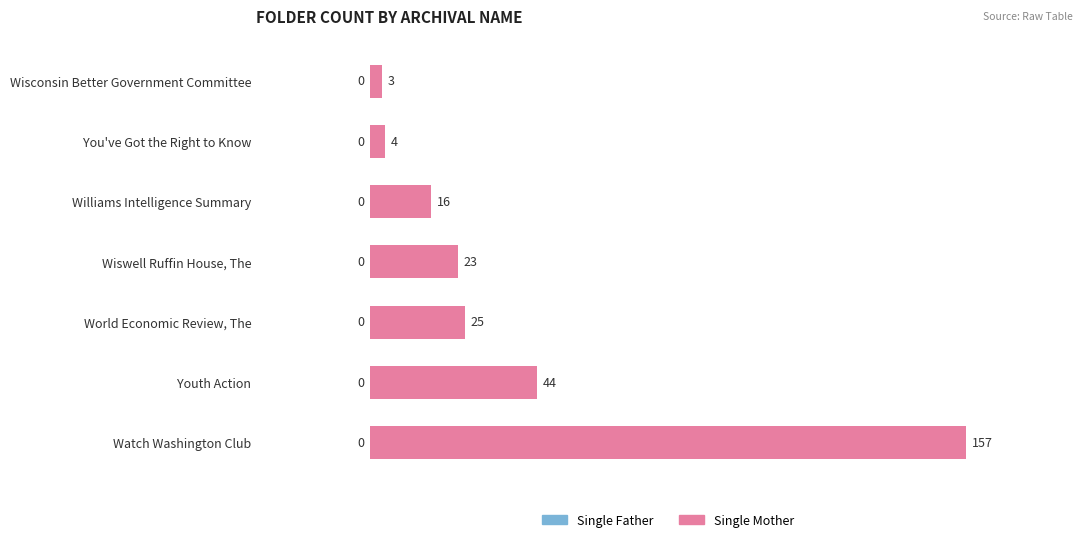

Reading bottom to top, extract all data points from this chart.

157	44	25	23	16	4	3